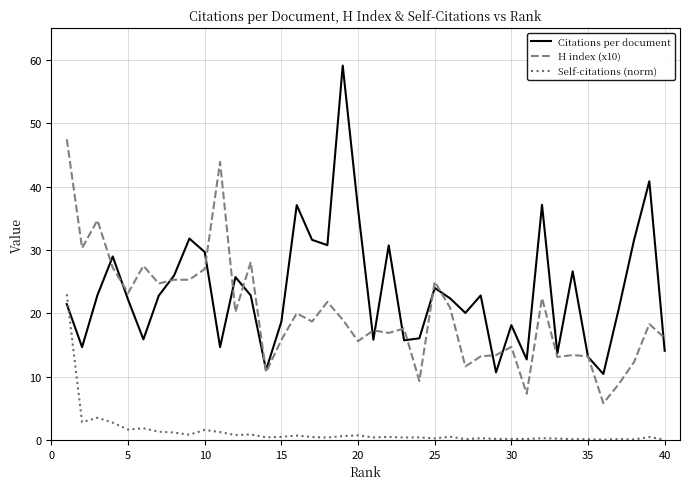

What are all the series names shown in the legend?

Citations per document, H index (x10), Self-citations (norm)